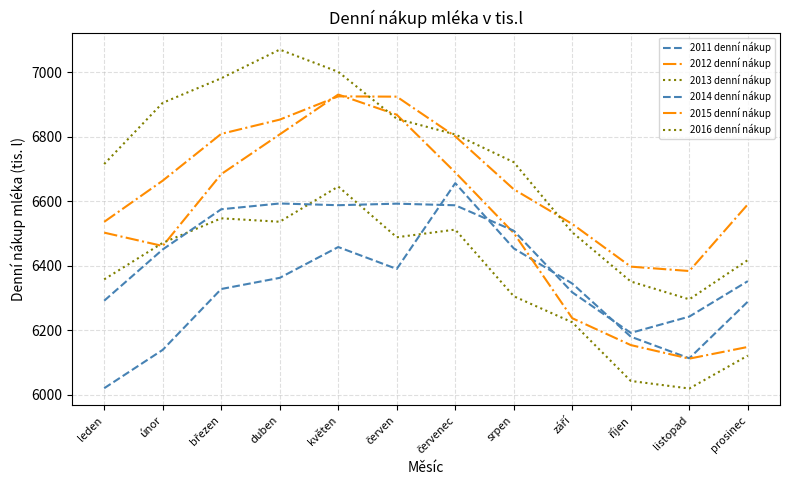

Which category has the lowest value across all series?

listopad